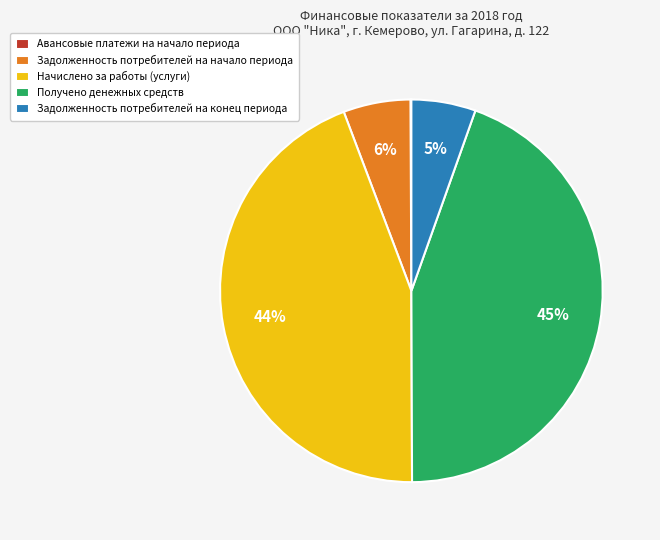

Which has a higher value, Задолженность потребителей на конец периода or Начислено за работы (услуги)?

Начислено за работы (услуги)